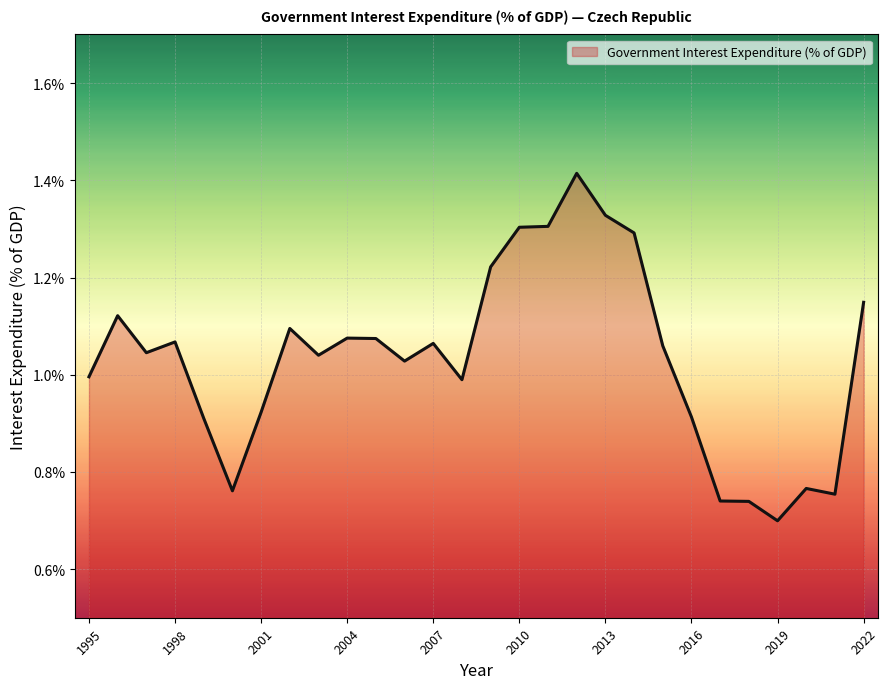

At which label does the data first exceed 1?

1996